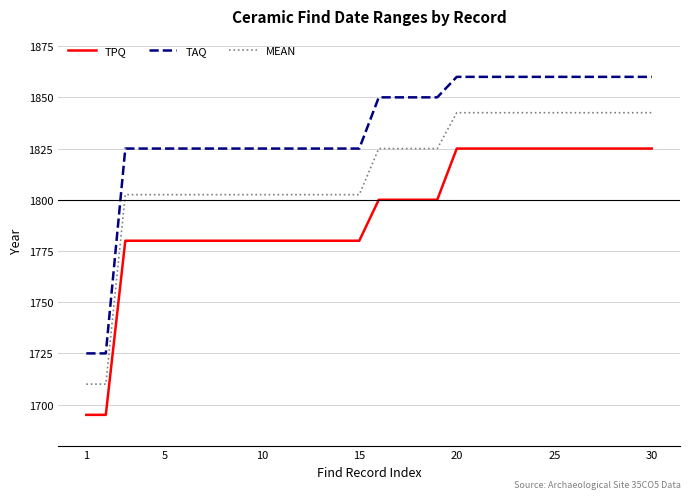

Which series has the widest spread of values?

TAQ